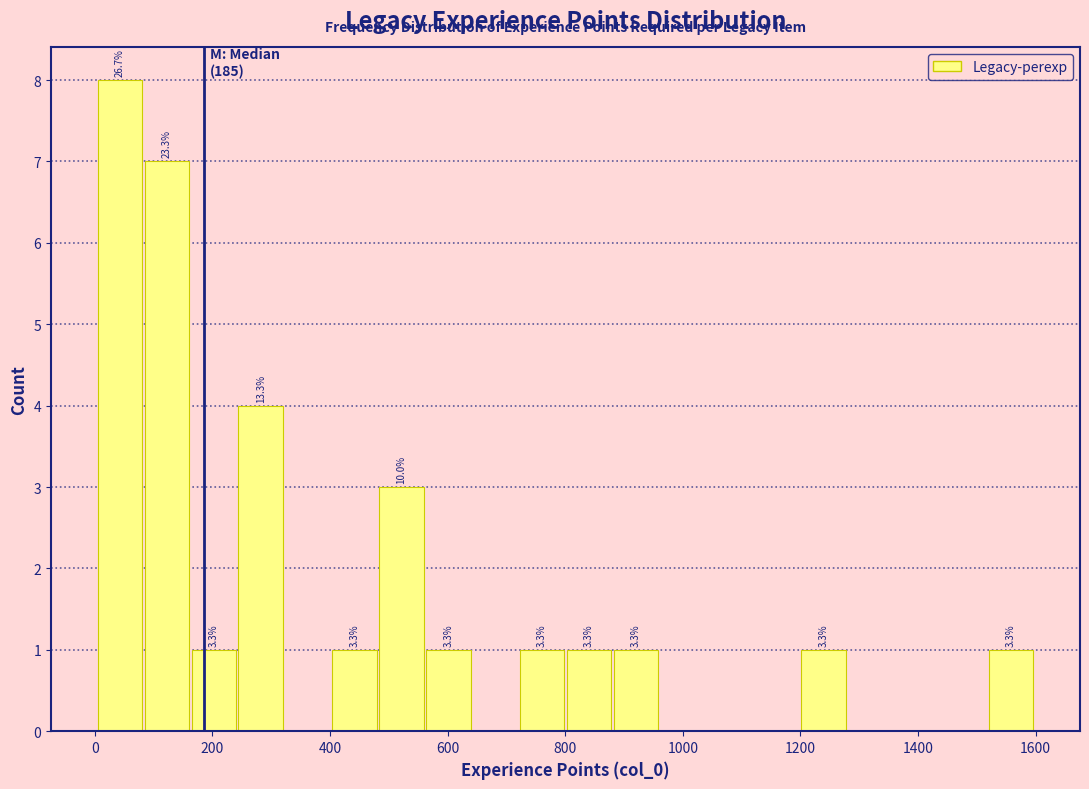

Read against the x-axis, roughly where is the centre of the tallest bar?

40